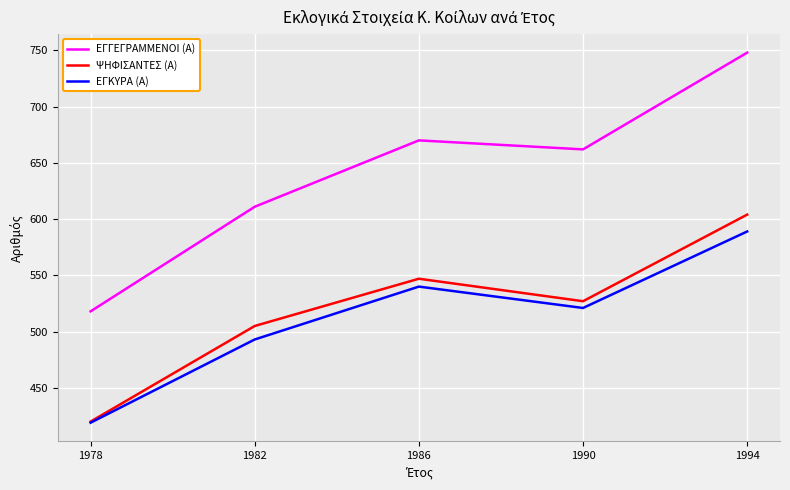

In ΨΗΦΙΣΑΝΤΕΣ (Α), how many points are lower than both neighbors (excluding endpoints)?

1